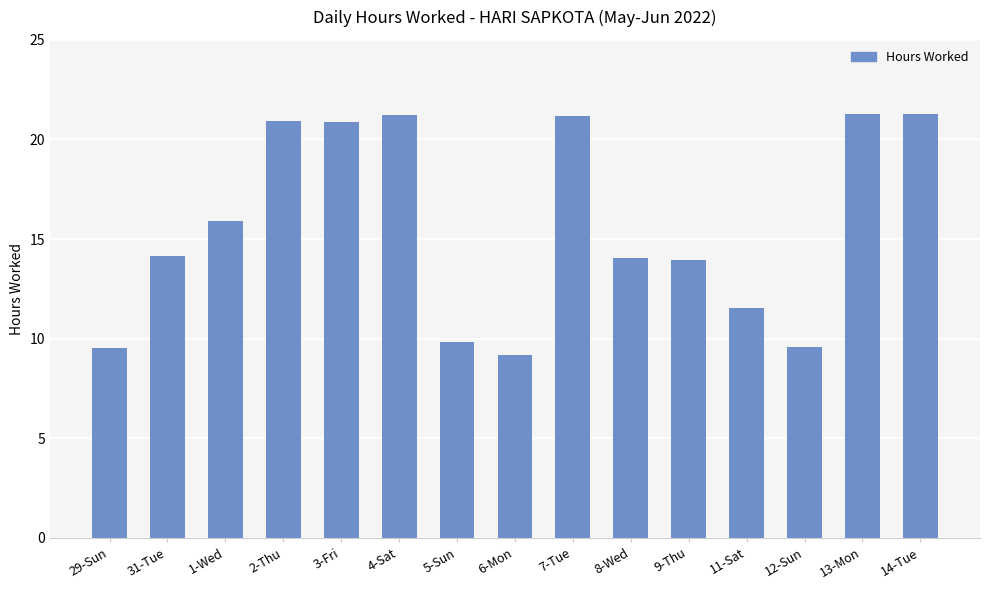

What position from the right is 8-Wed?

6